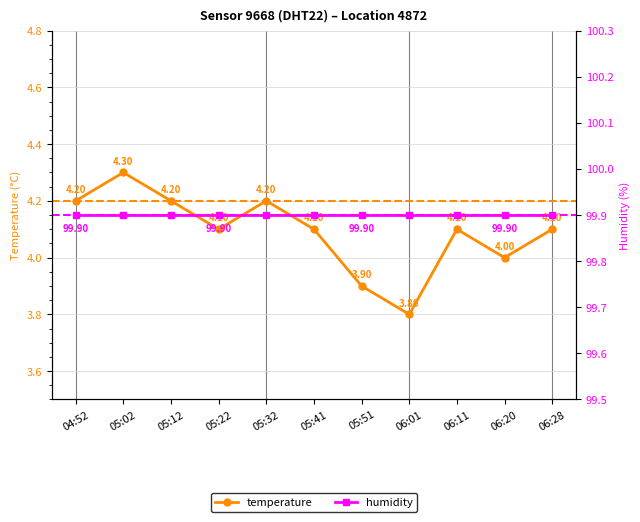

Rank the series by their maximum value, from highest to lowest.

humidity, temperature